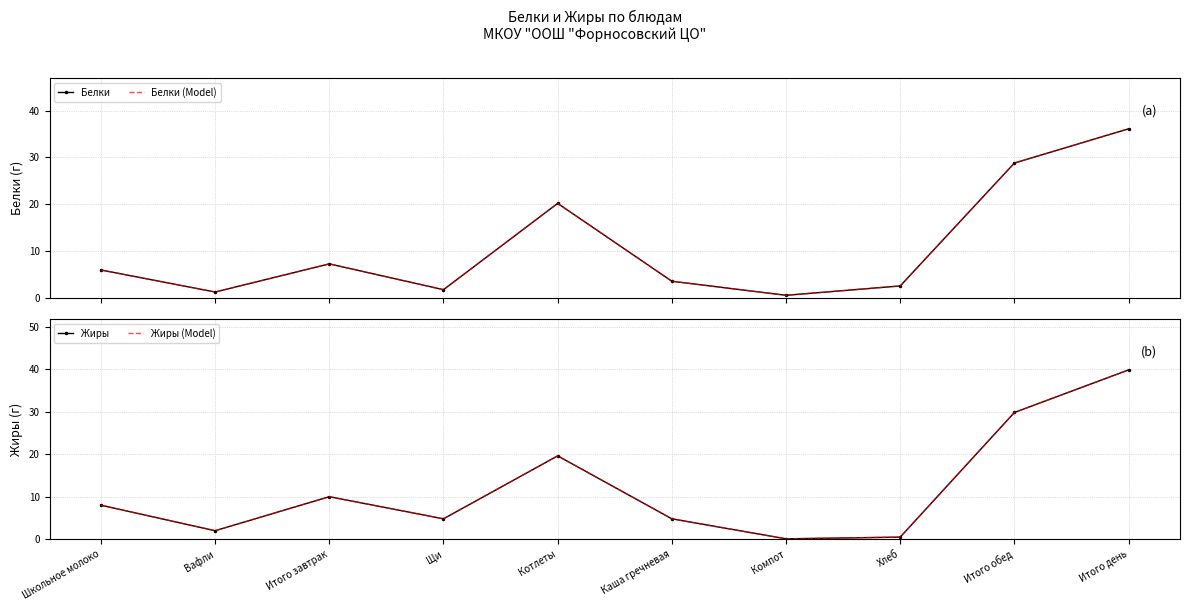

What is the maximum value shown in the chart?

39.8